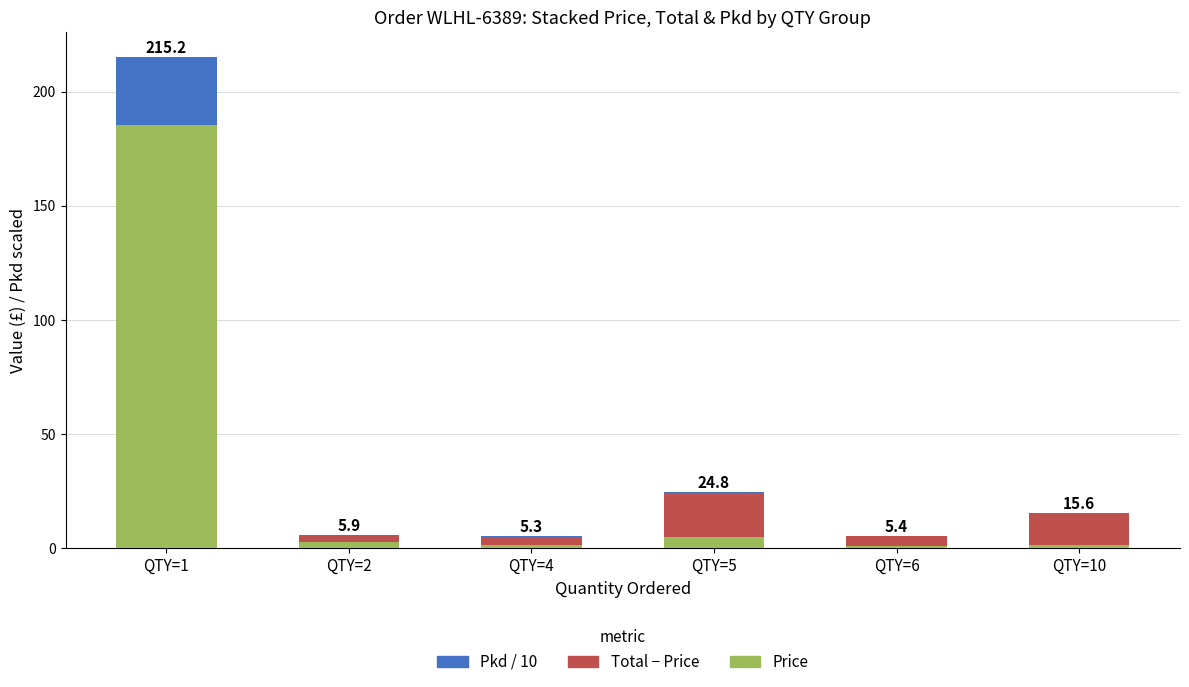

At which category is the sum across all series the highest?

QTY=1